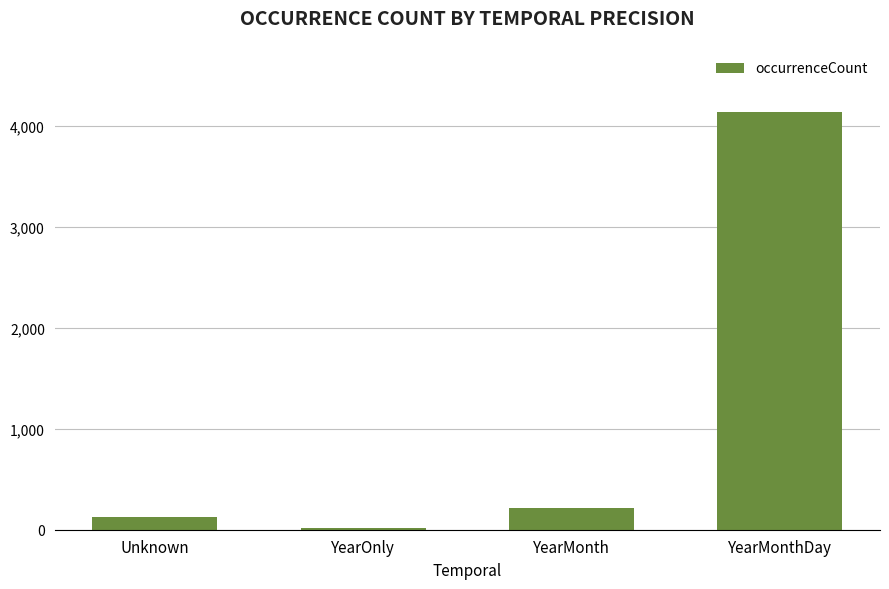

Between Unknown and YearOnly, which is larger?

Unknown